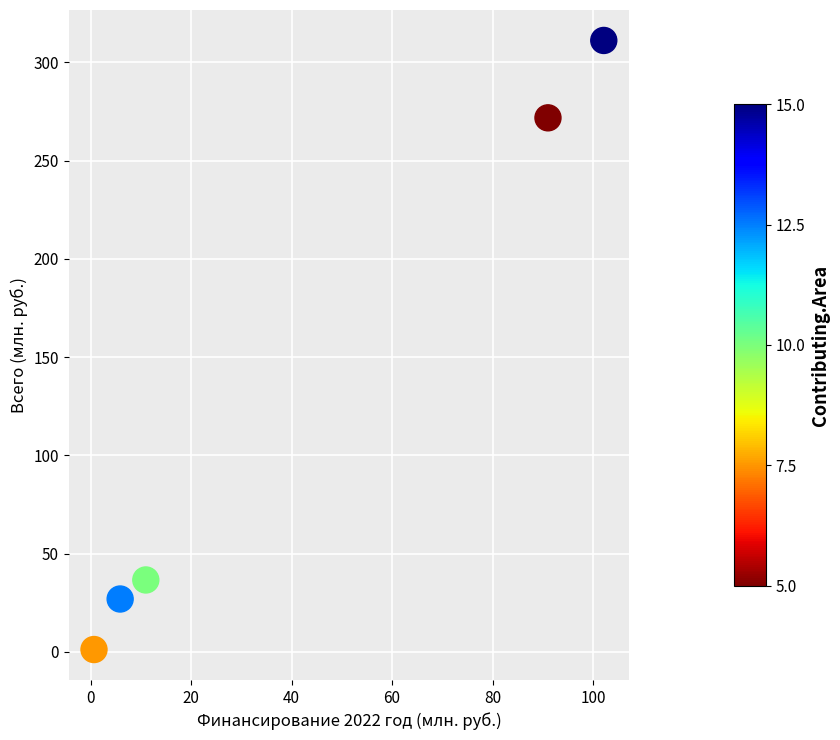

What Y value in the scatter plot is closest to 156?

271.8